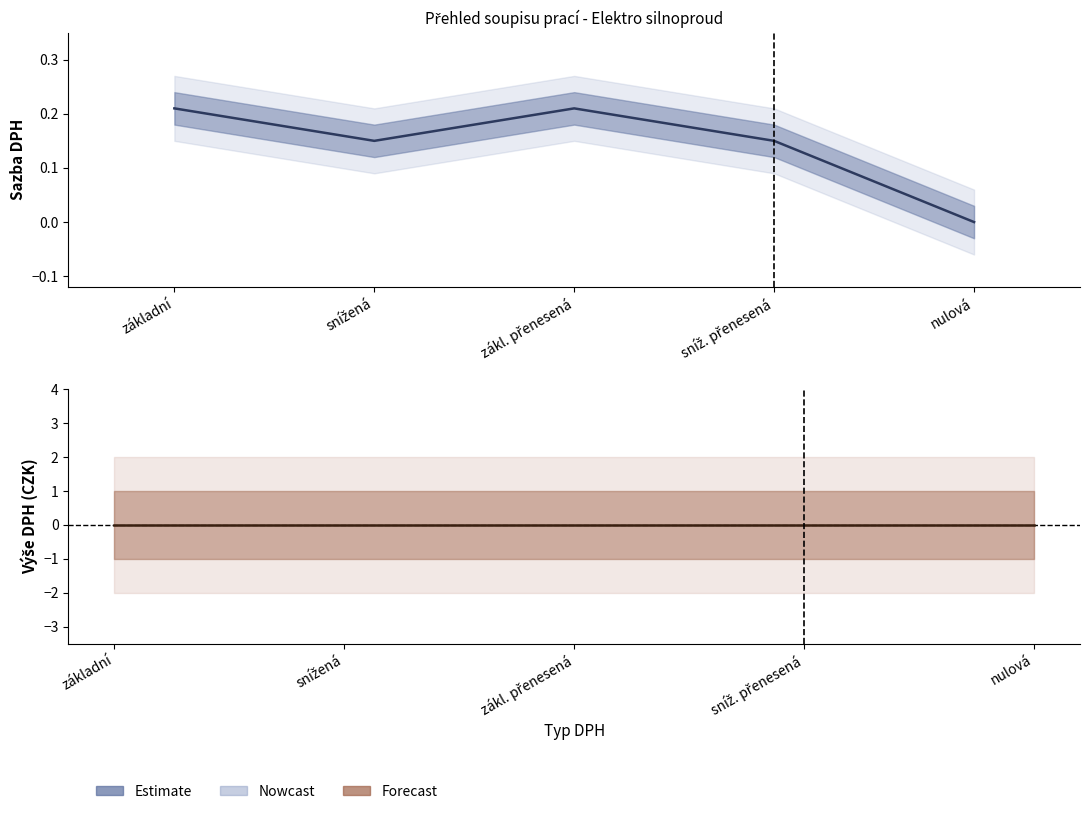

How many data points does each series have?

5